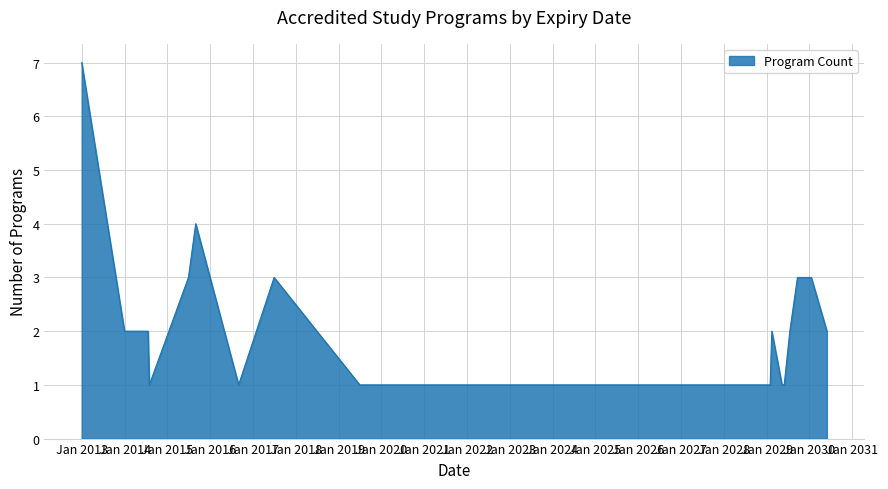

How many lines are shown in the chart?

1